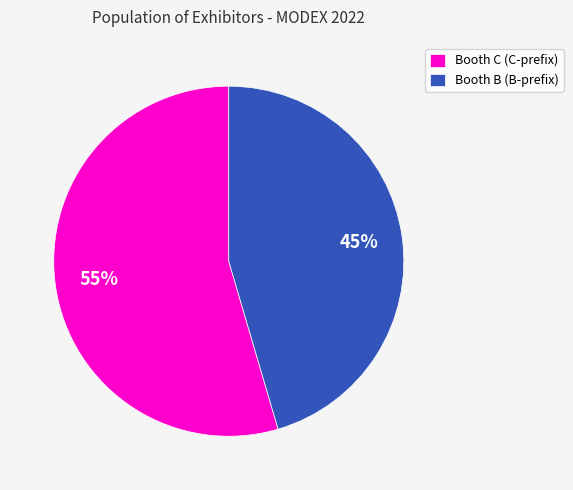

Which category has the biggest portion of the pie?

Booth C (C-prefix)